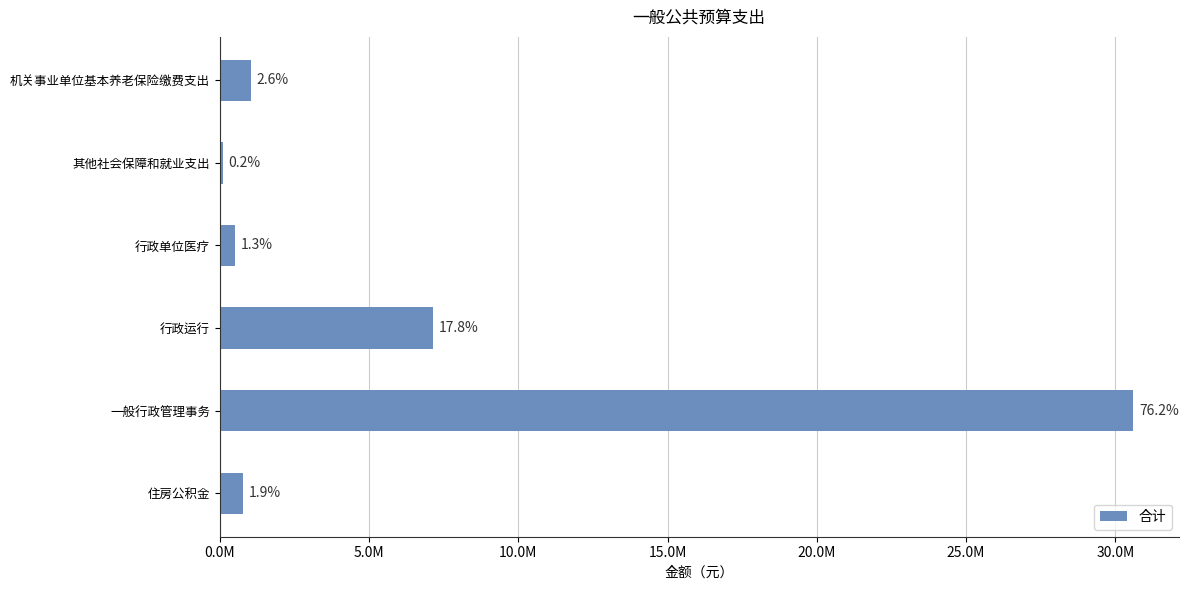

How many distinct data groups are displayed?

1